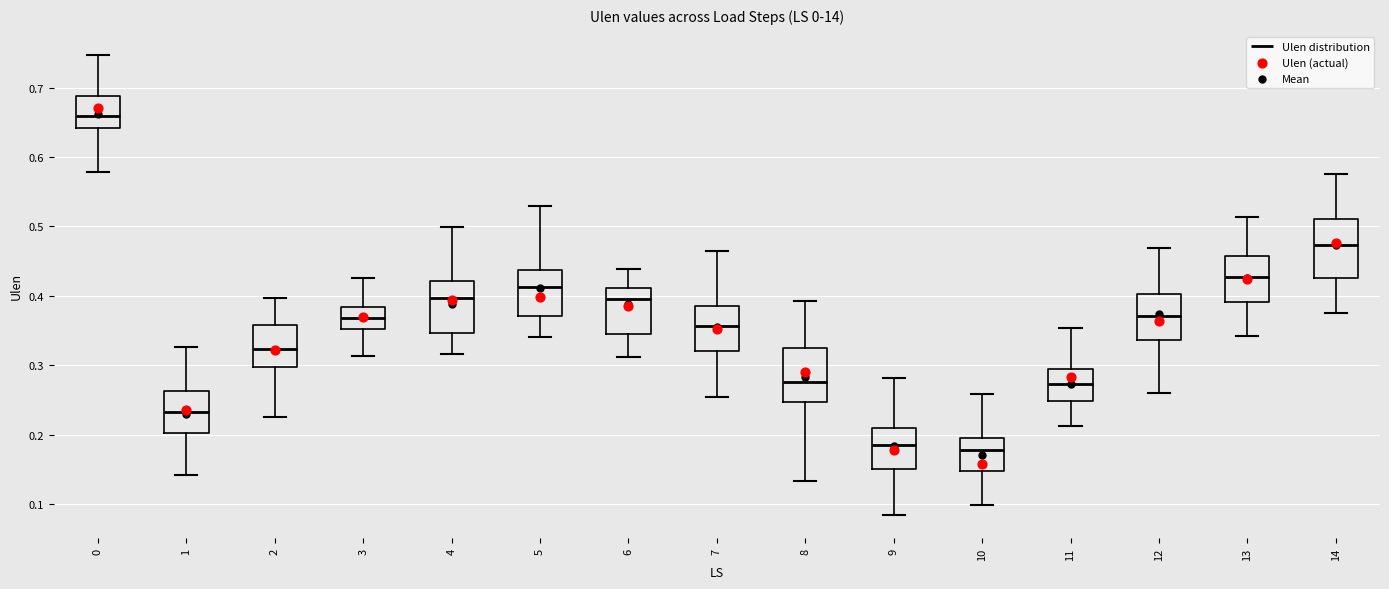

Reading left to right, transcribe this box plot: for each box, give where its median line is, the range the box spans, and where its two whiskers end, as read against the y-axis. The values are not printed on the chart, so give them approximately, as read against the axis.

0: median 0.66, box 0.64 to 0.69, whiskers 0.58 to 0.75
1: median 0.23, box 0.20 to 0.26, whiskers 0.14 to 0.33
2: median 0.32, box 0.30 to 0.36, whiskers 0.23 to 0.40
3: median 0.37, box 0.35 to 0.38, whiskers 0.31 to 0.43
4: median 0.40, box 0.35 to 0.42, whiskers 0.32 to 0.50
5: median 0.41, box 0.37 to 0.44, whiskers 0.34 to 0.53
6: median 0.40, box 0.34 to 0.41, whiskers 0.31 to 0.44
7: median 0.36, box 0.32 to 0.39, whiskers 0.25 to 0.46
8: median 0.28, box 0.25 to 0.32, whiskers 0.13 to 0.39
9: median 0.19, box 0.15 to 0.21, whiskers 0.08 to 0.28
10: median 0.18, box 0.15 to 0.20, whiskers 0.10 to 0.26
11: median 0.27, box 0.25 to 0.29, whiskers 0.21 to 0.35
12: median 0.37, box 0.34 to 0.40, whiskers 0.26 to 0.47
13: median 0.43, box 0.39 to 0.46, whiskers 0.34 to 0.51
14: median 0.47, box 0.43 to 0.51, whiskers 0.38 to 0.58